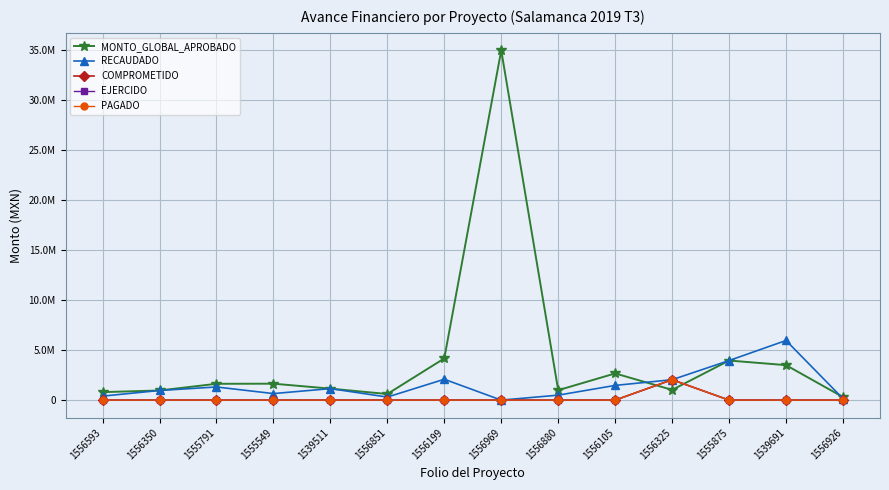

Does the chart have visible grid lines?

Yes